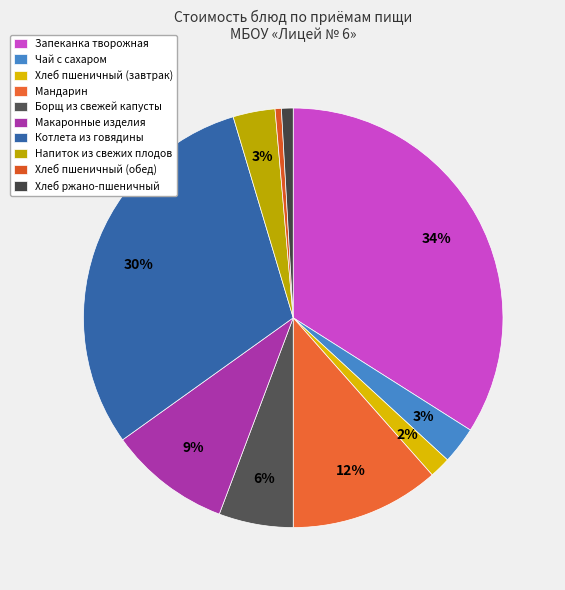

Count the number of slices in the pie.

10